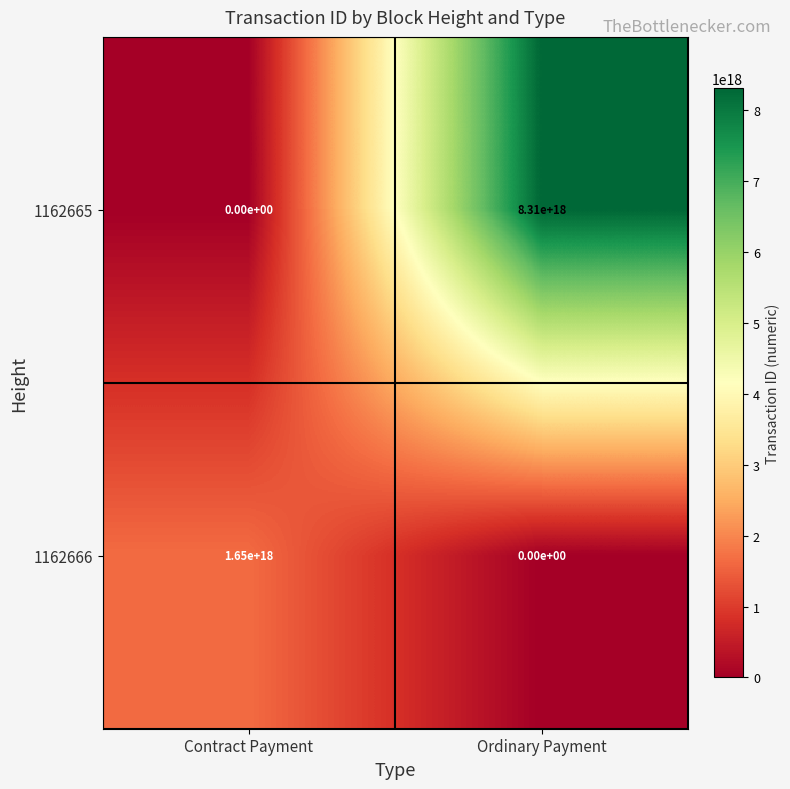

Between Contract Payment and Ordinary Payment, which series saw the biggest shift?

1162665